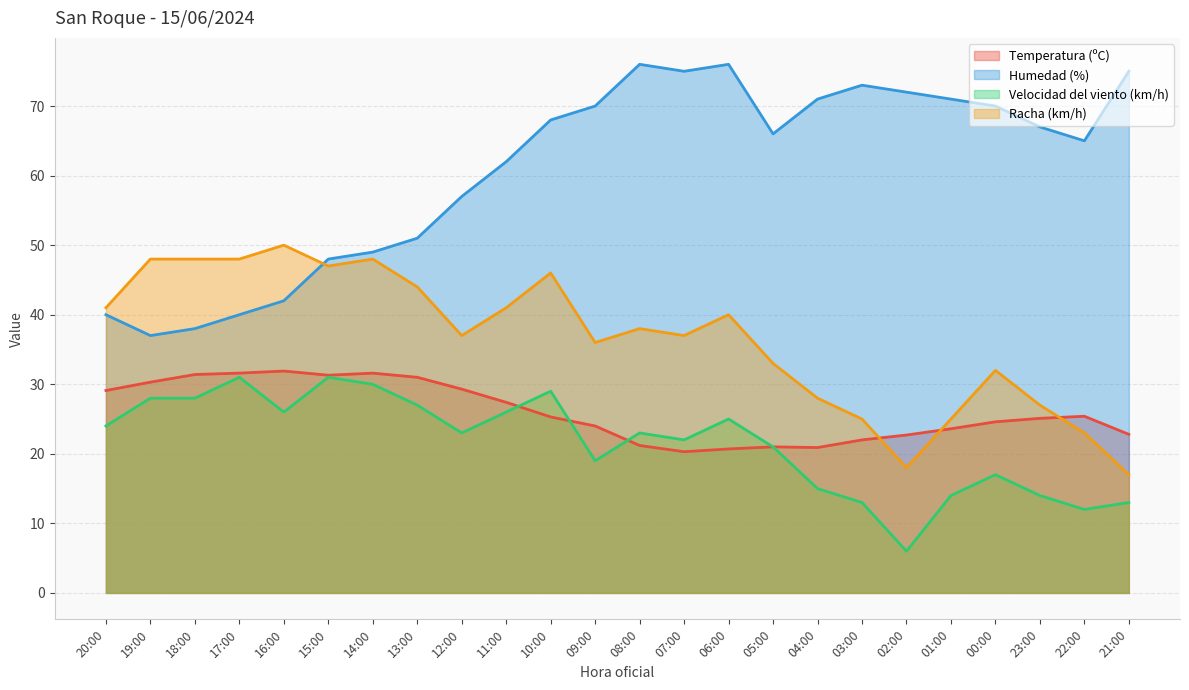

True or false: Velocidad del viento (km/h) and Temperatura (ºC) cross at least once.

True